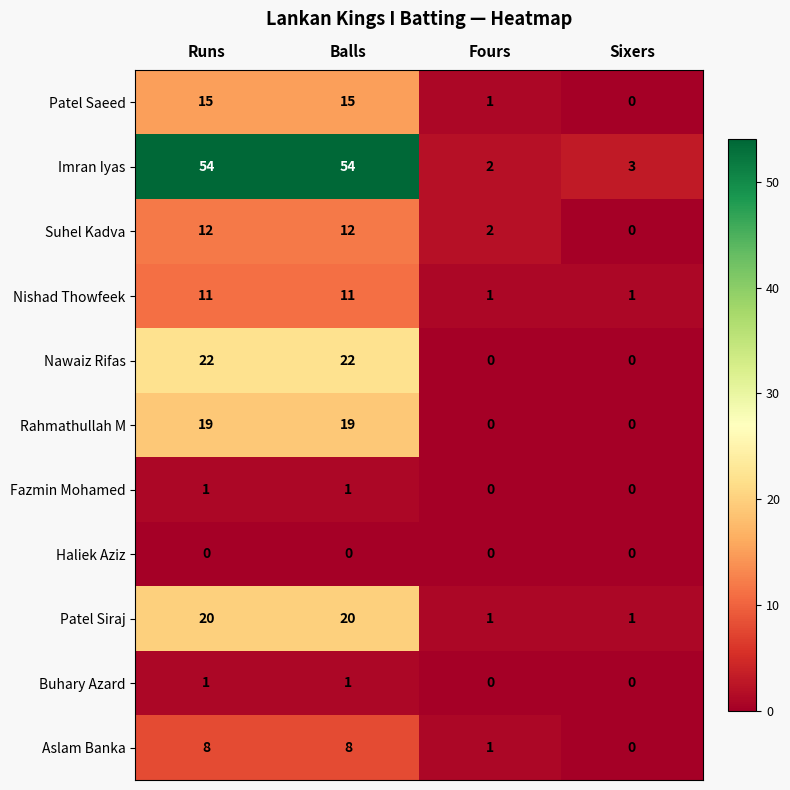

Which category has the lowest value in the Imran Iyas series?

Fours